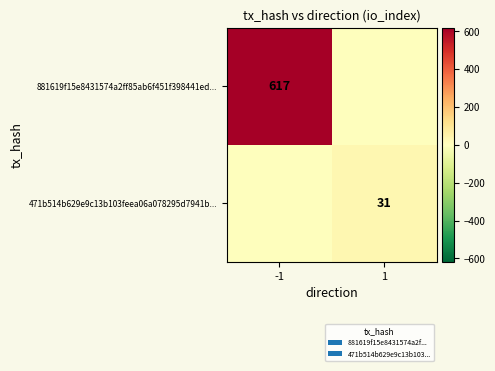

Is it true that 471b514b629e9c13b103feea06a078295d7941b... equals 31 at 1?

True